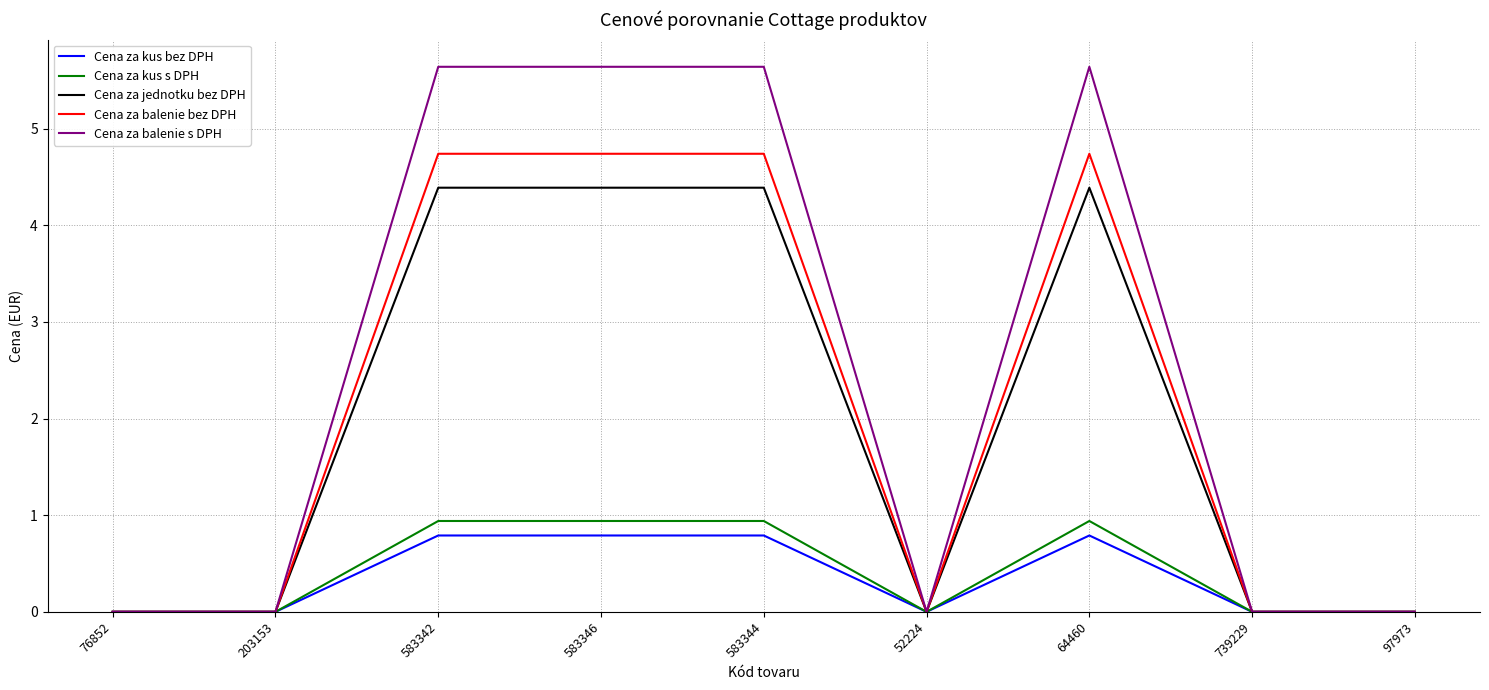

Is the value of Cena za balenie s DPH at 583346 greater than the value of Cena za jednotku bez DPH at 76852?

Yes